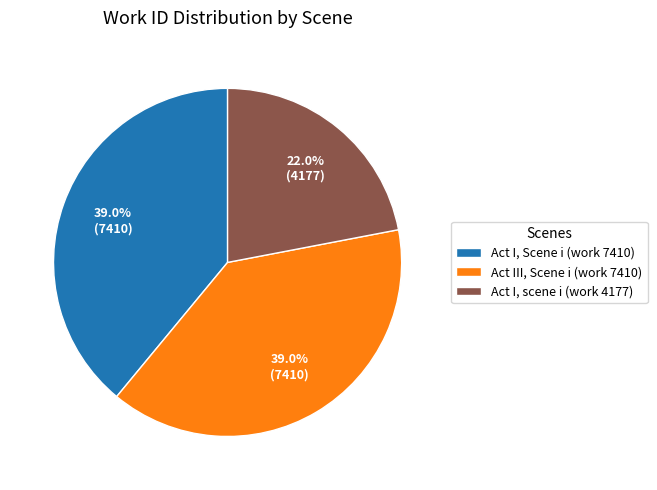

What is the ratio of the value at Act III, Scene i (work 7410) to the value at Act I, scene i (work 4177)?

1.8